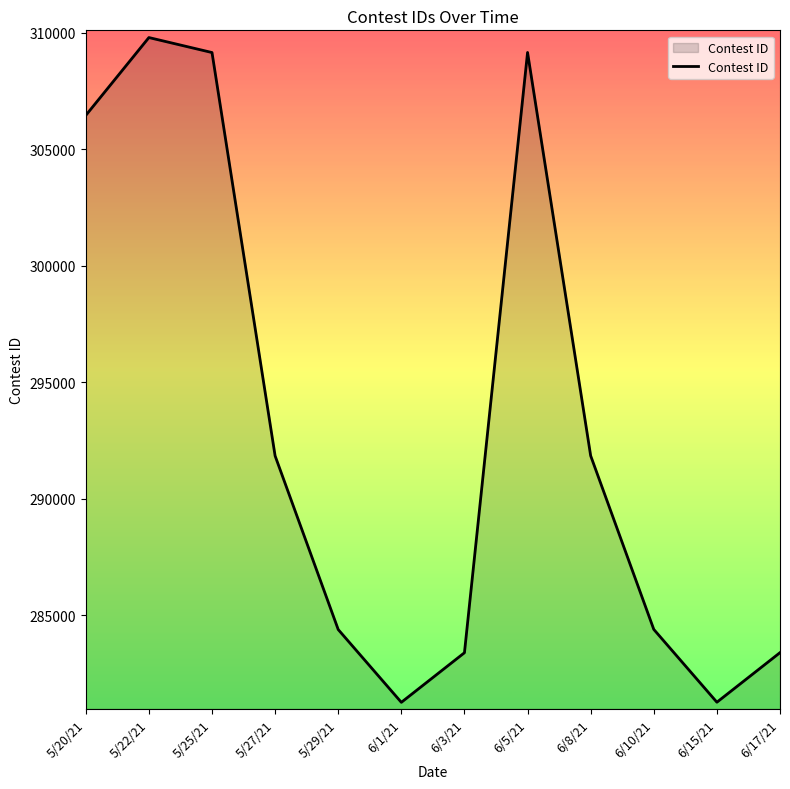

What is the difference between the maximum and minimum values?

28535